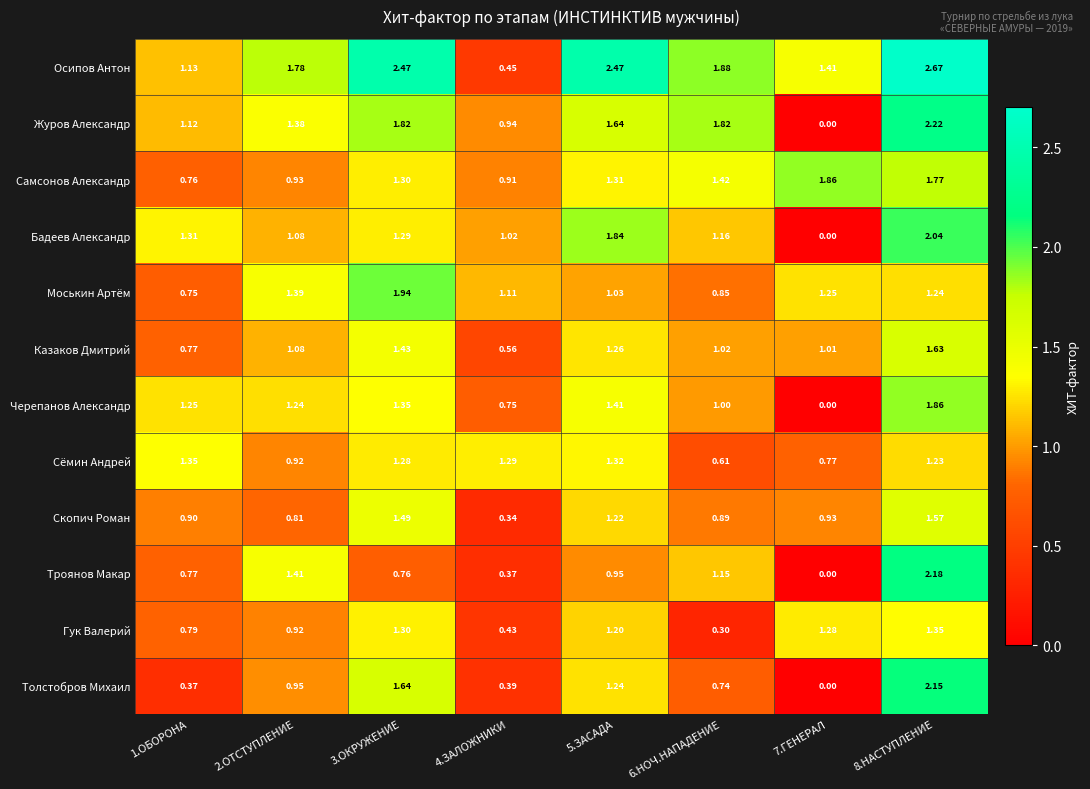

Rank the series at 8.НАСТУПЛЕНИЕ from lowest to highest value.

Сёмин Андрей, Моськин Артём, Гук Валерий, Скопич Роман, Казаков Дмитрий, Самсонов Александр, Черепанов Александр, Бадеев Александр, Толстобров Михаил, Троянов Макар, Журов Александр, Осипов Антон